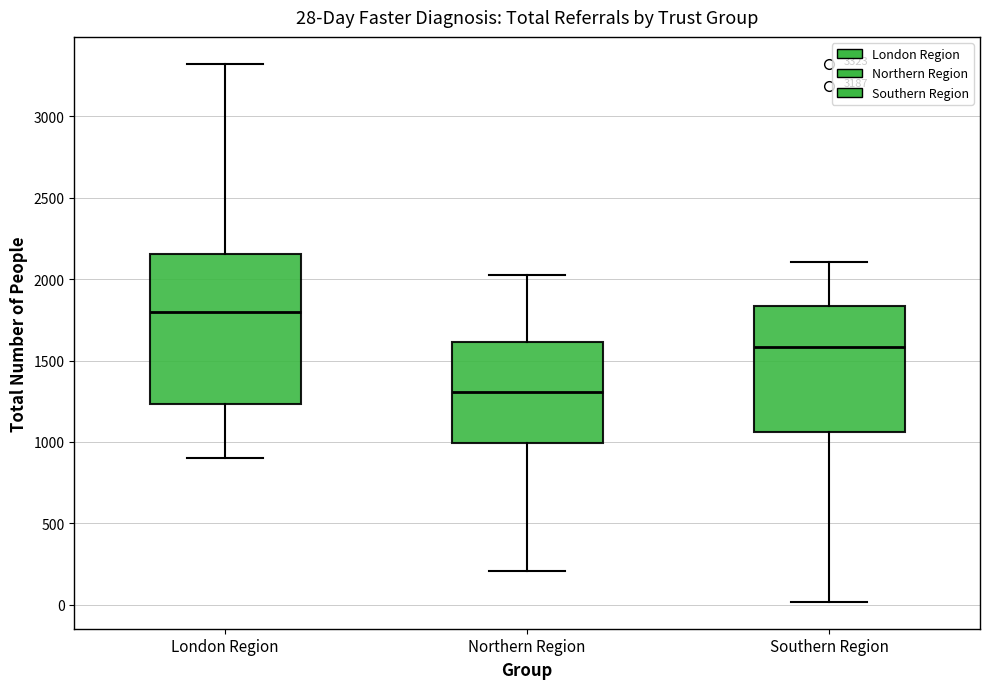

Comparing the boxes themselves (not the whiskers), which one is the tallest?

London Region